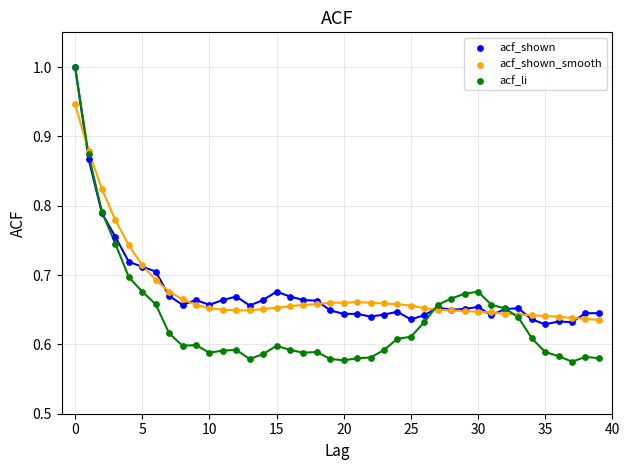

What are all the series names shown in the legend?

acf_shown, acf_shown_smooth, acf_li